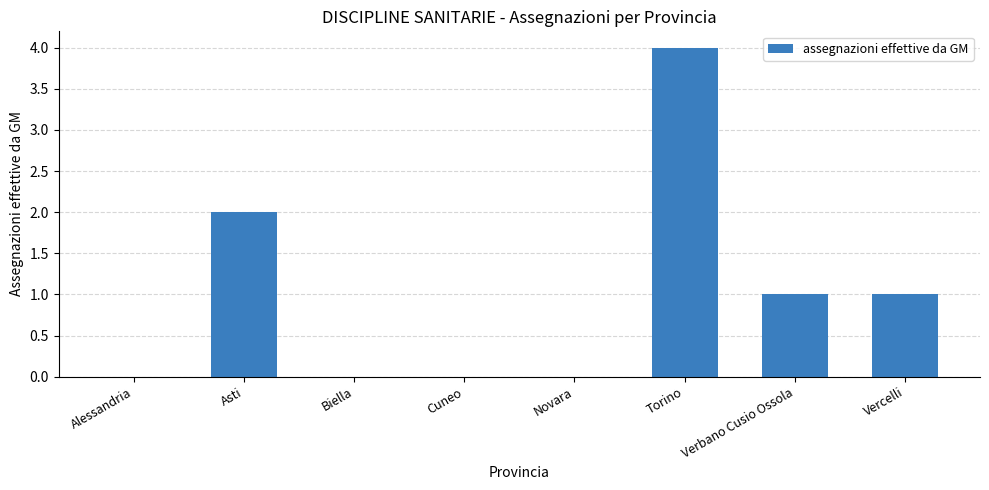

What is the approximate value at Vercelli?

1